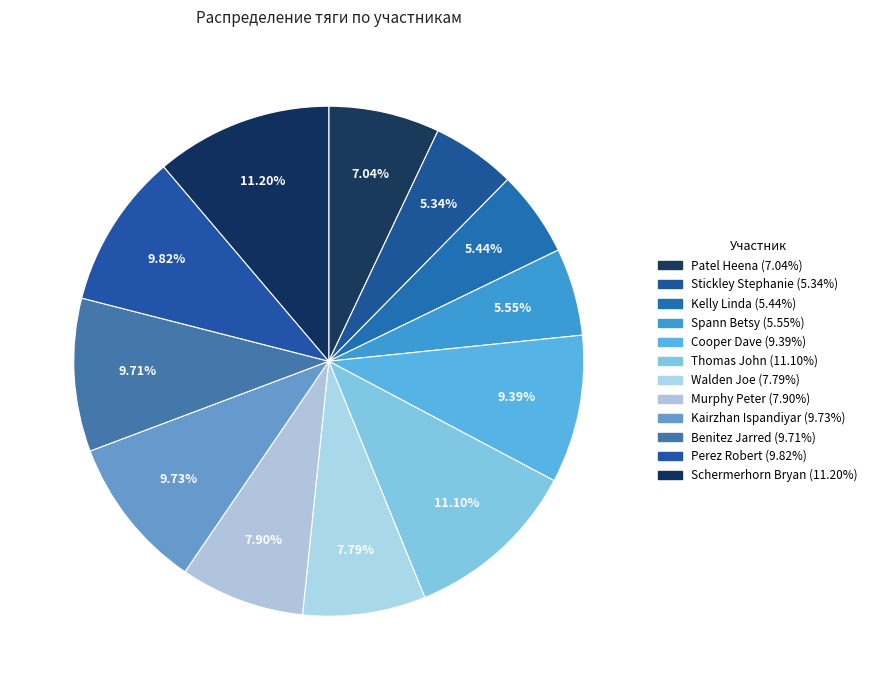

How many slices are in this pie chart?

12